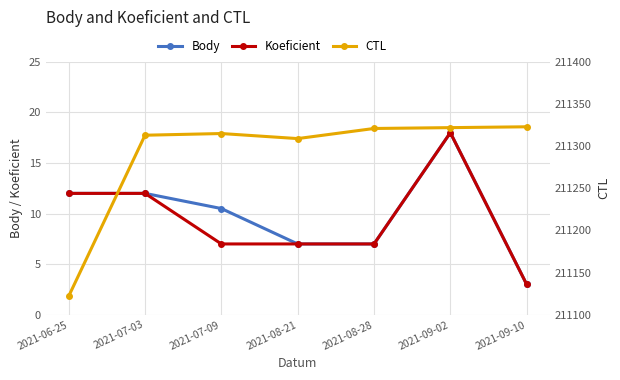

List the series in order of their peak value, highest first.

CTL, Body, Koeficient